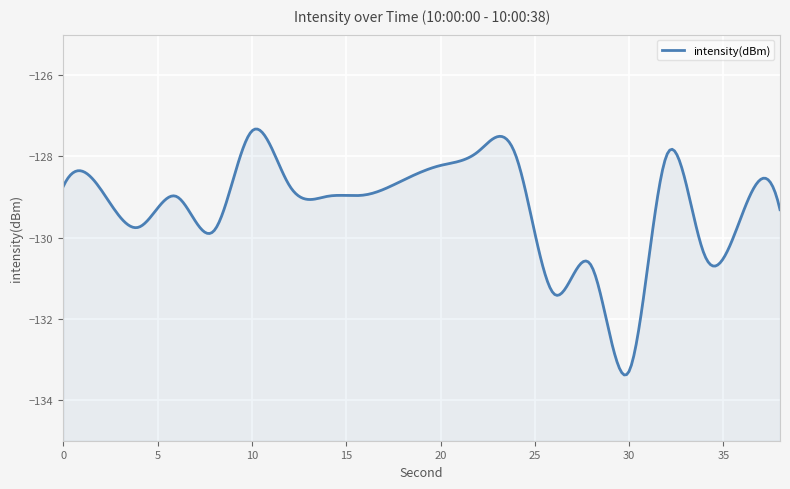

True or false: the data has more than 2 interior local peaks.

True